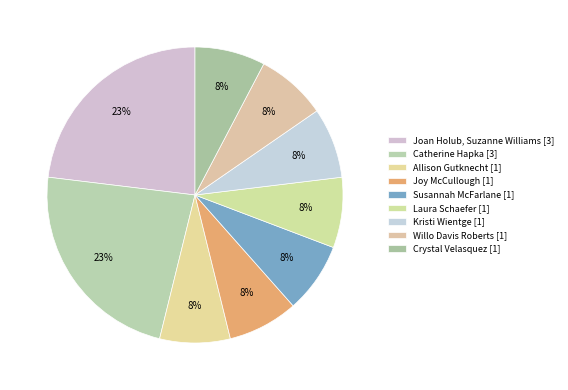

Count the number of slices in the pie.

9